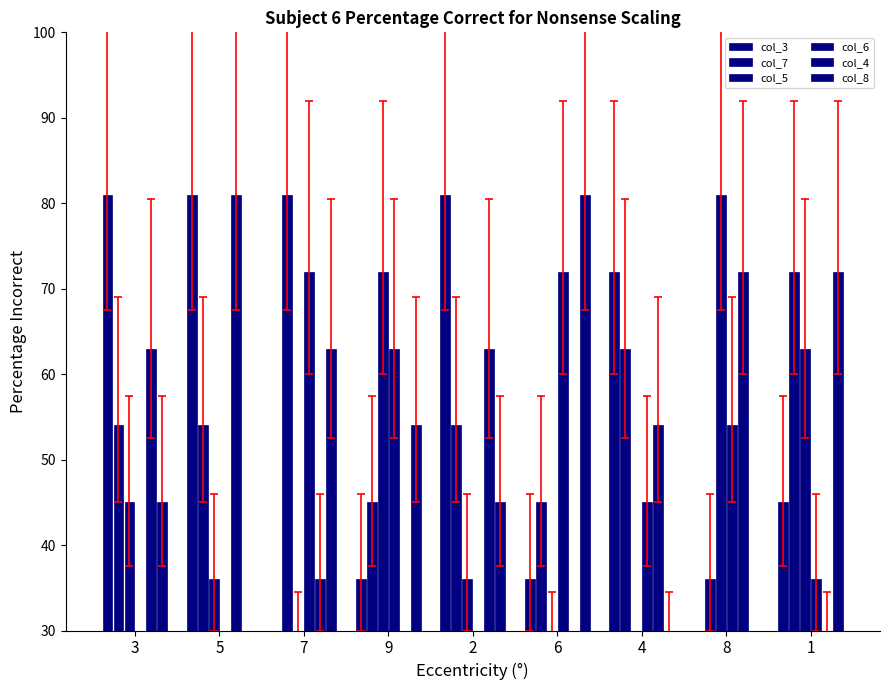

At which label is col_3 closest to 45?

1